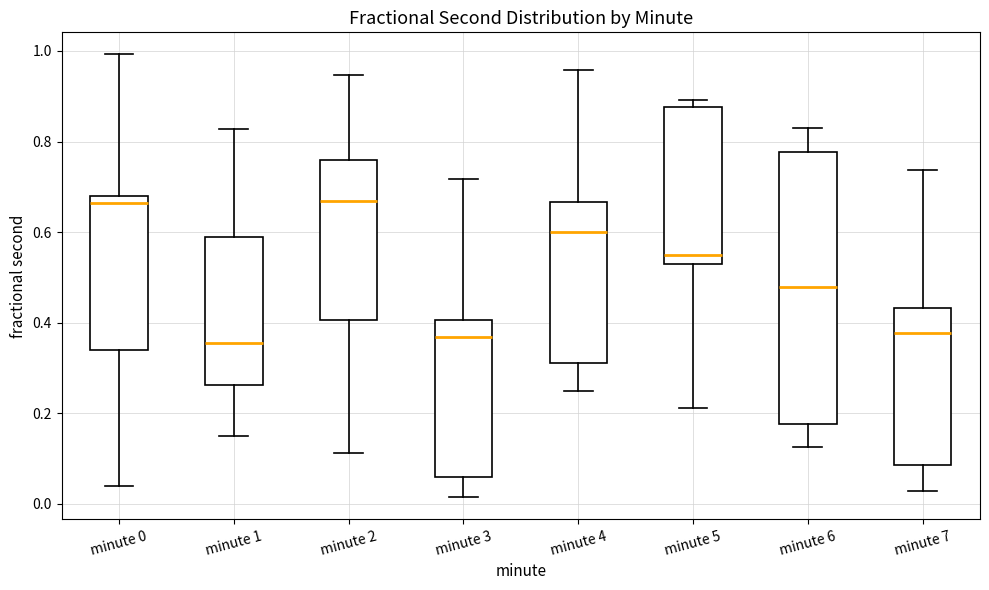

Comparing the boxes themselves (not the whiskers), which one is the tallest?

minute 6